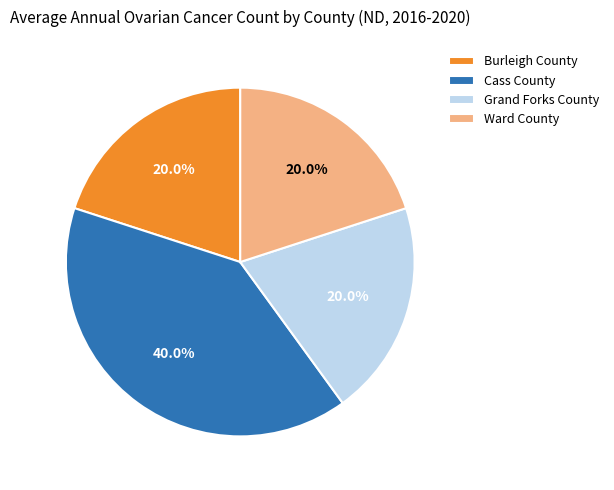

To the nearest percent, what percentage of the pie is Cass County?

40%